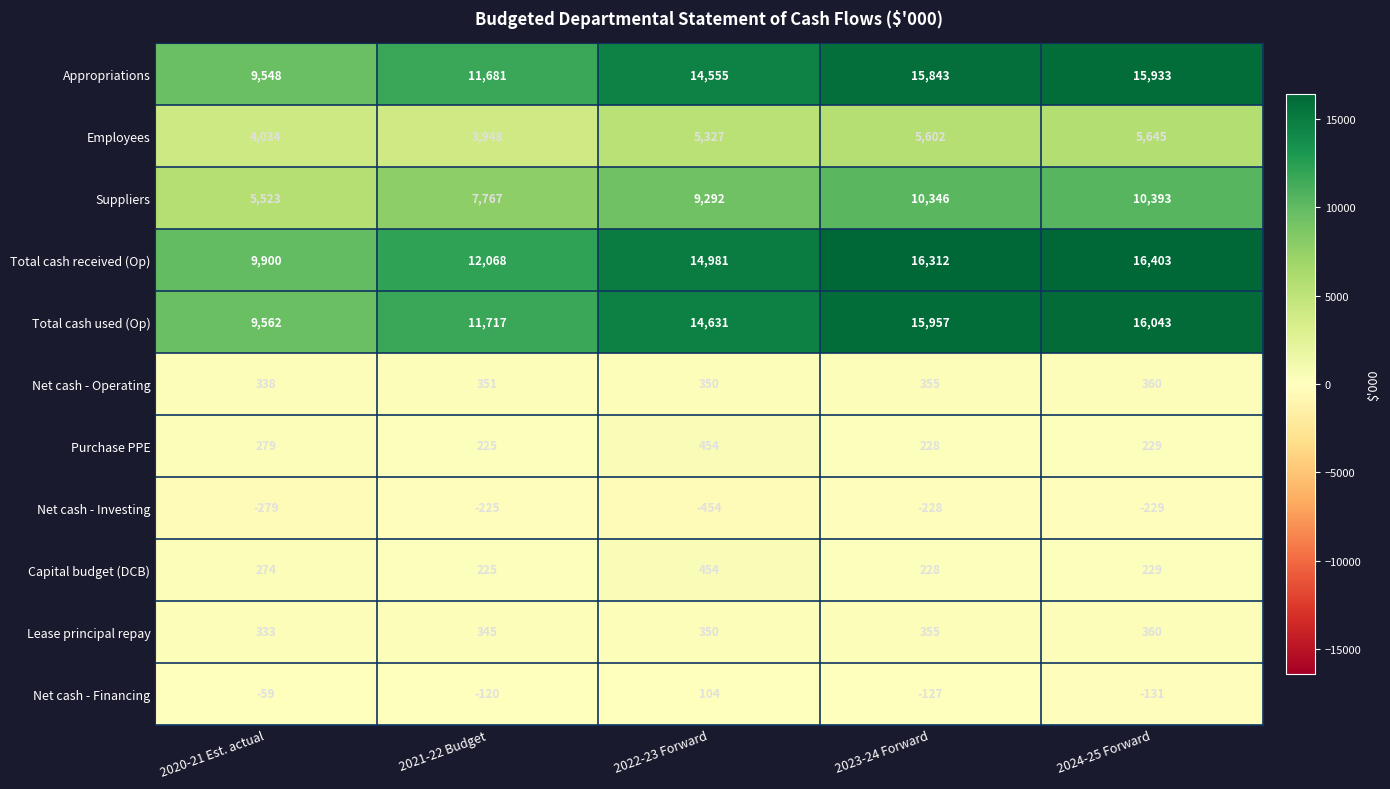

What is the difference between the Total cash used (Op) values at 2023-24 Forward and 2021-22 Budget?

4240